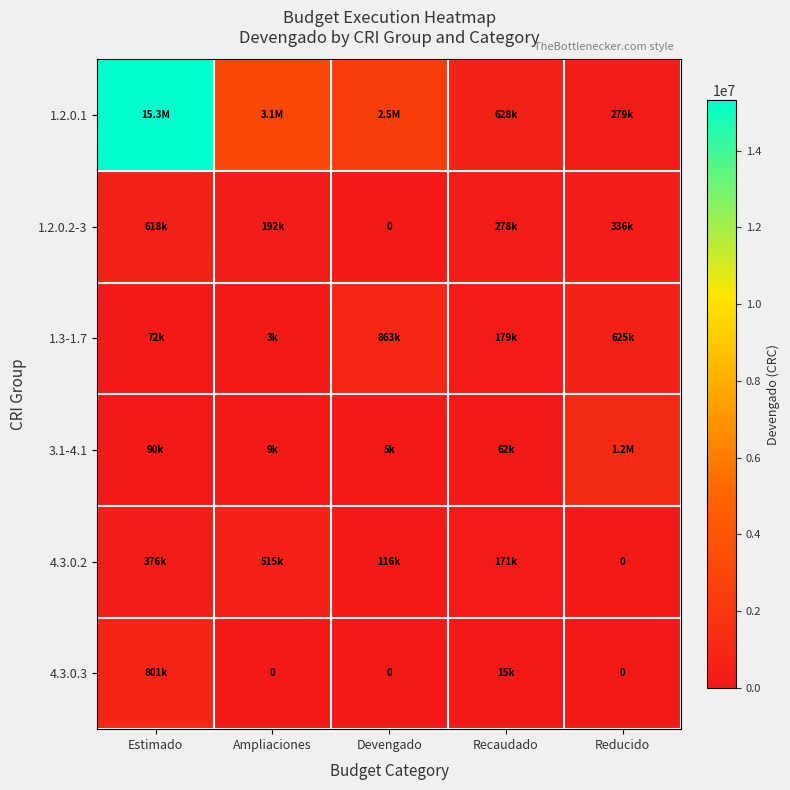

What is the average value of the 3.1-4.1 series?

265734.5